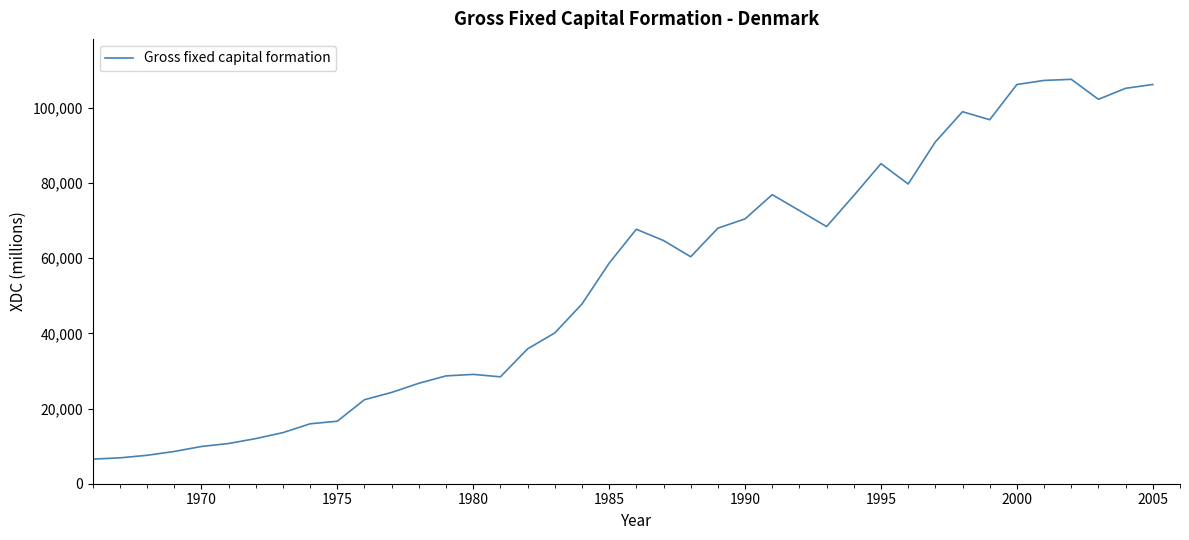

What is the minimum value shown in the chart?

6541.7